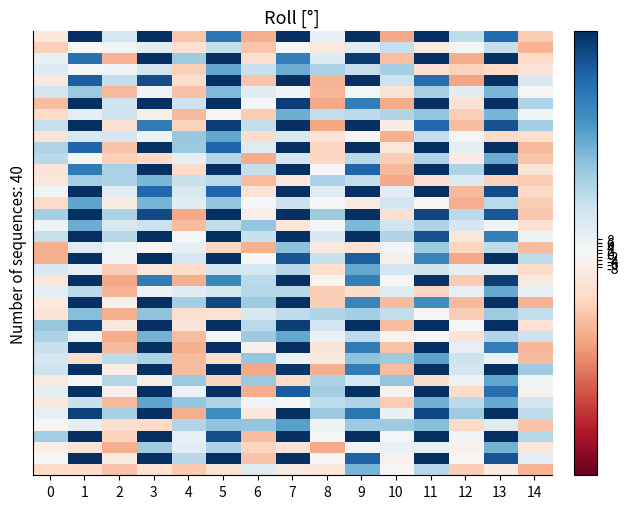

At which category is the sum across all series the highest?

13